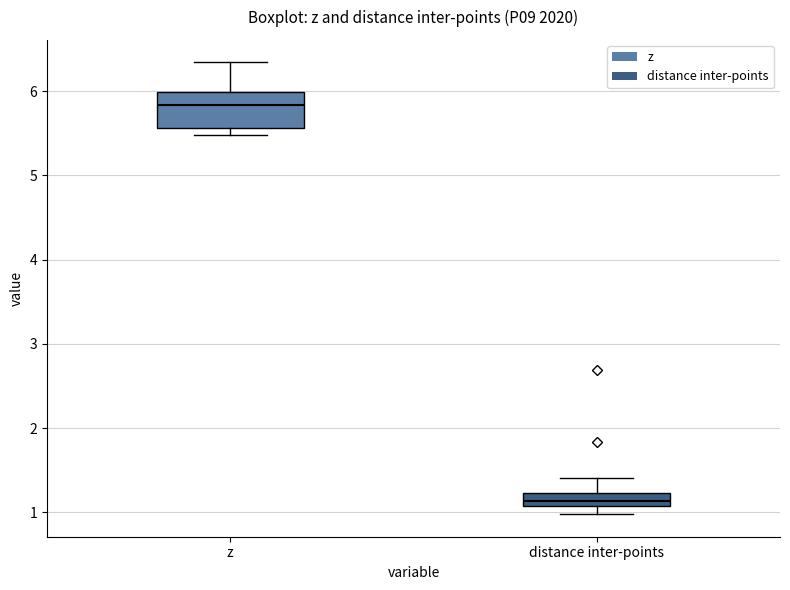

Which box is the tallest, from its lower edge to its upper edge?

z